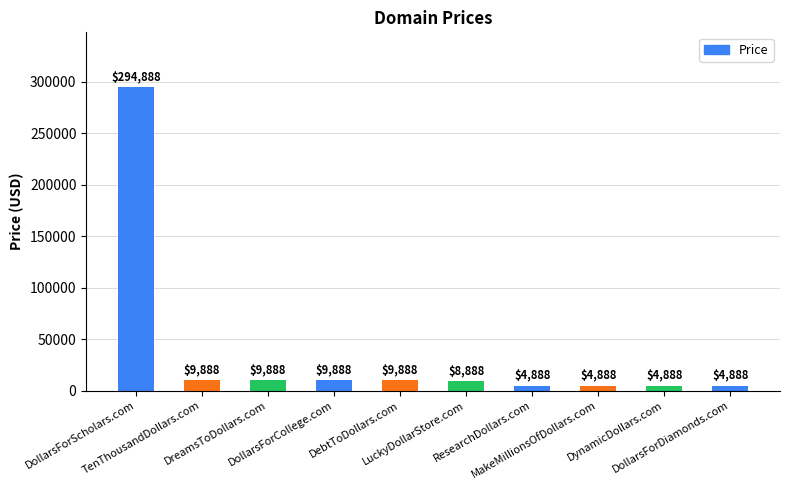

What position from the right is DebtToDollars.com?

6